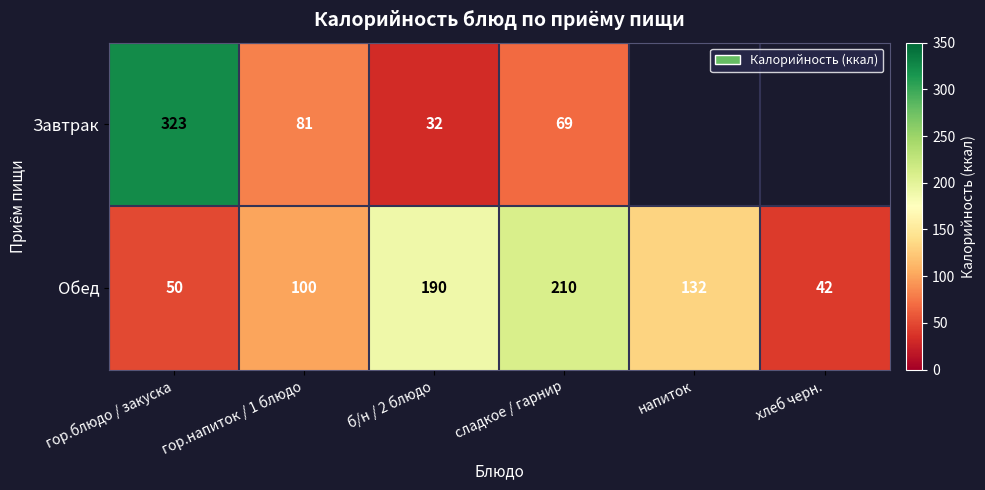

How many data points does each series have?

6